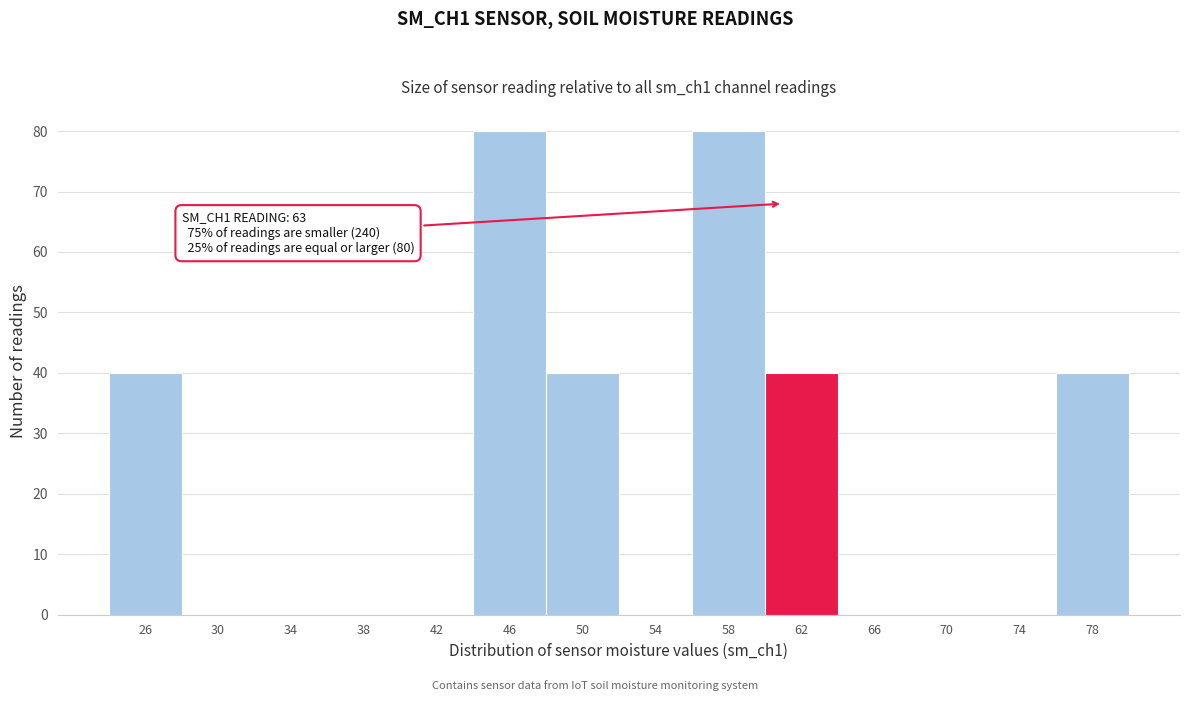

Reading left to right, list all the values displayed in this chart.

26=40	30=0	34=0	38=0	42=0	46=80	50=40	54=0	58=80	62=40	66=0	70=0	74=0	78=40